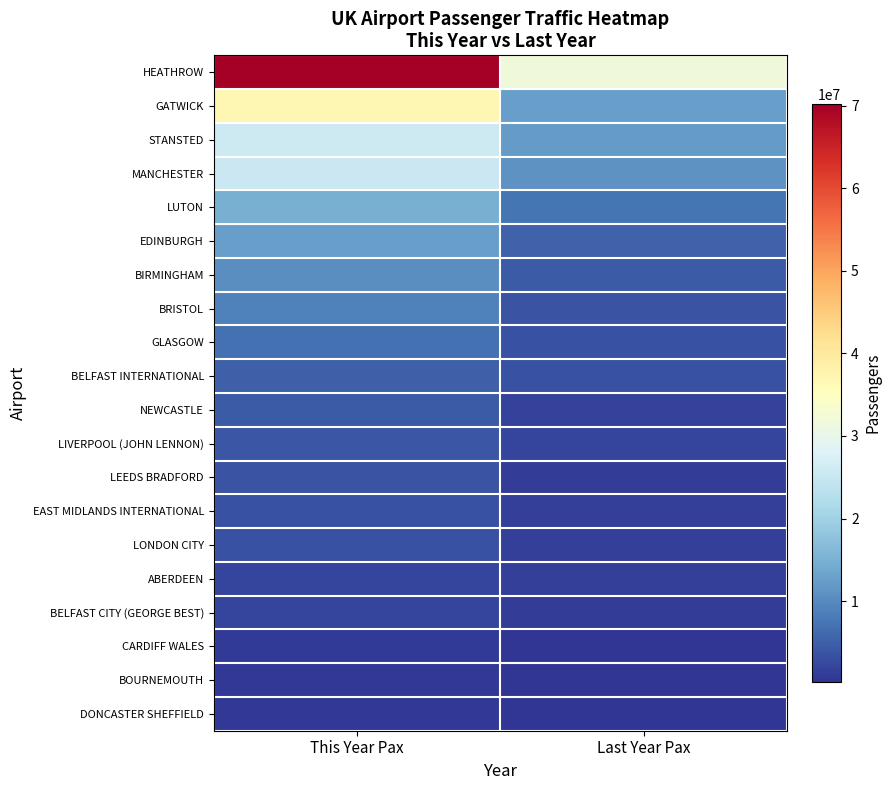

What is the difference between the highest and lowest values at Last Year Pax?

31675286